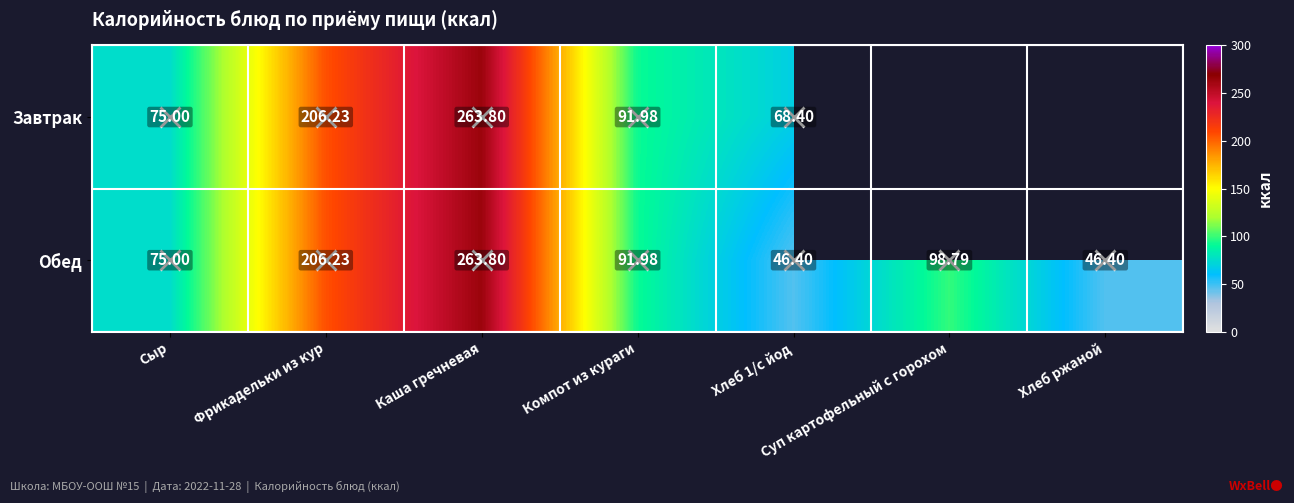

Is the value of Обед at Хлеб ржаной greater than the value of Завтрак at Фрикадельки из кур?

No